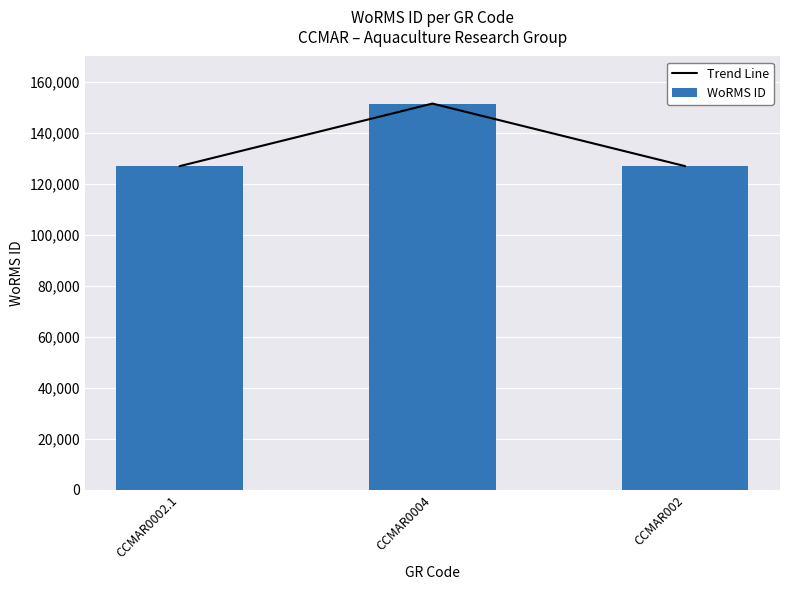

What is the label of the 1st bar from the left?

CCMAR0002.1